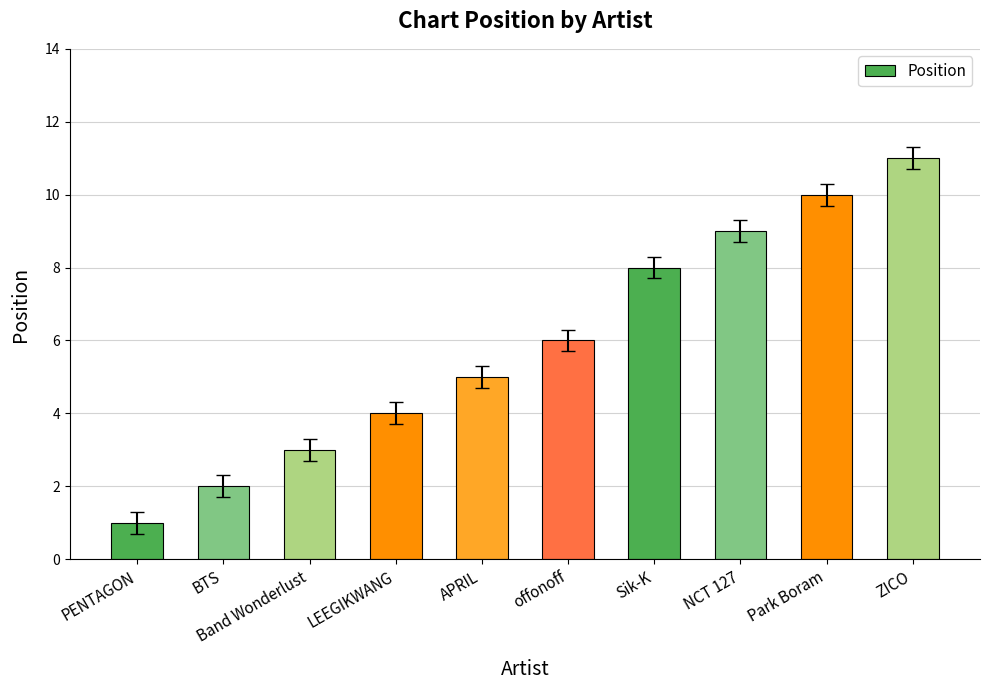

List the labels in order of value, smallest first.

PENTAGON, BTS, Band Wonderlust, LEEGIKWANG, APRIL, offonoff, Sik-K, NCT 127, Park Boram, ZICO